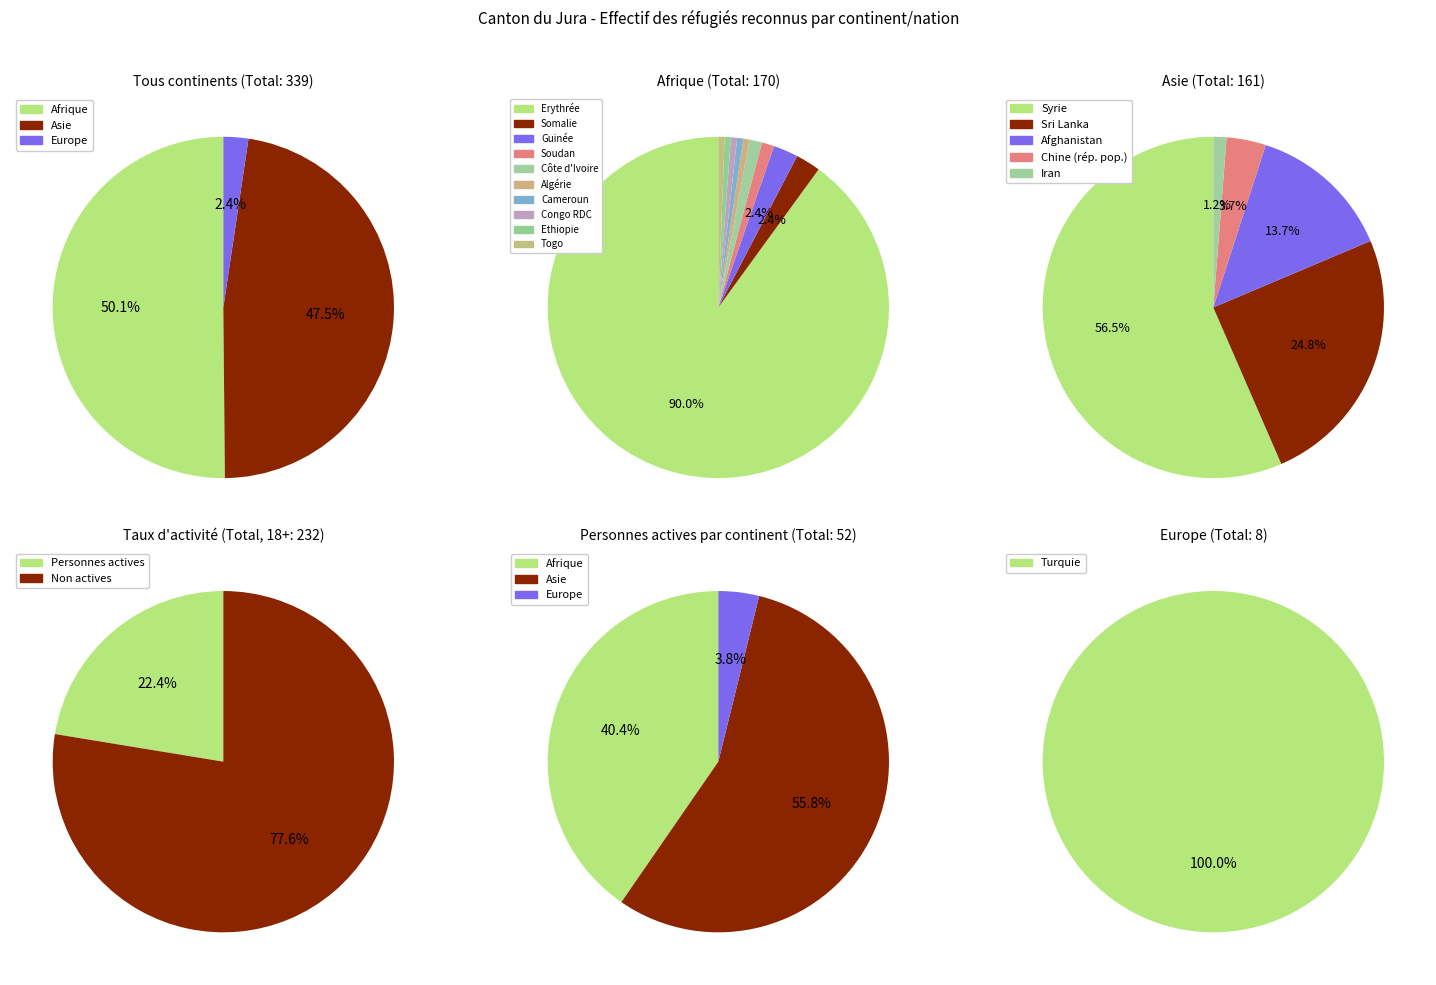

Which category has the smallest portion of the pie?

Europe